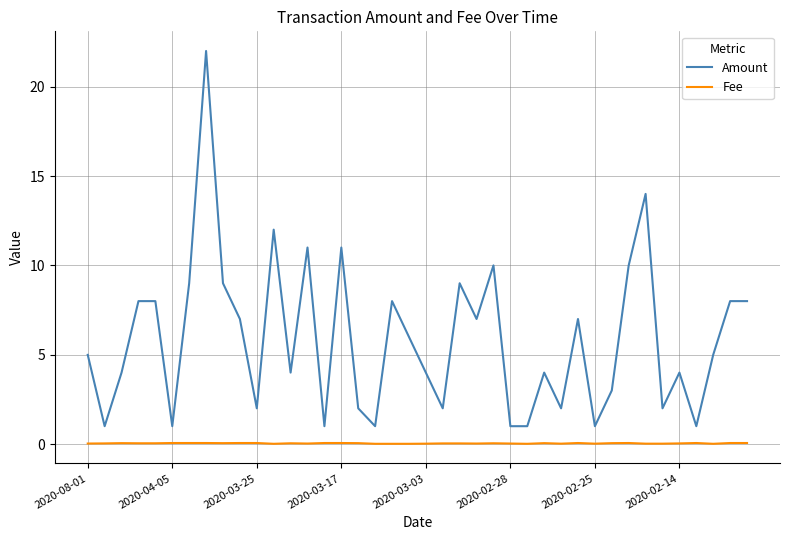

Which series has the largest range (max minus min)?

Amount